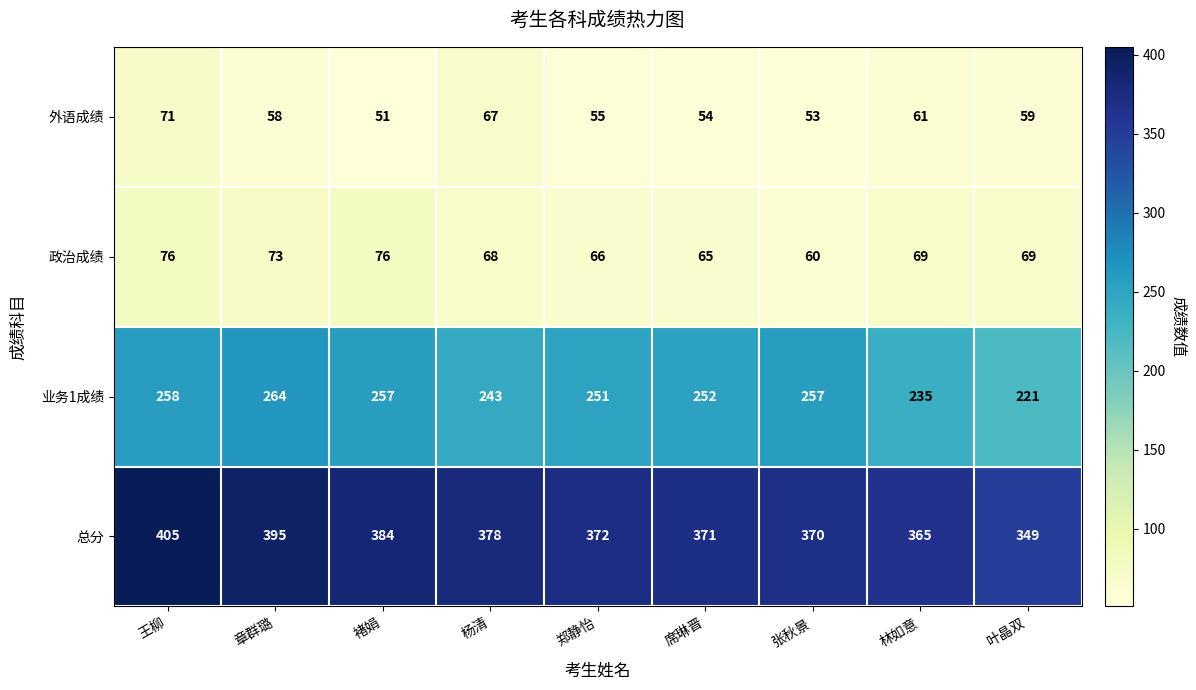

What is the maximum value shown in the chart?

405